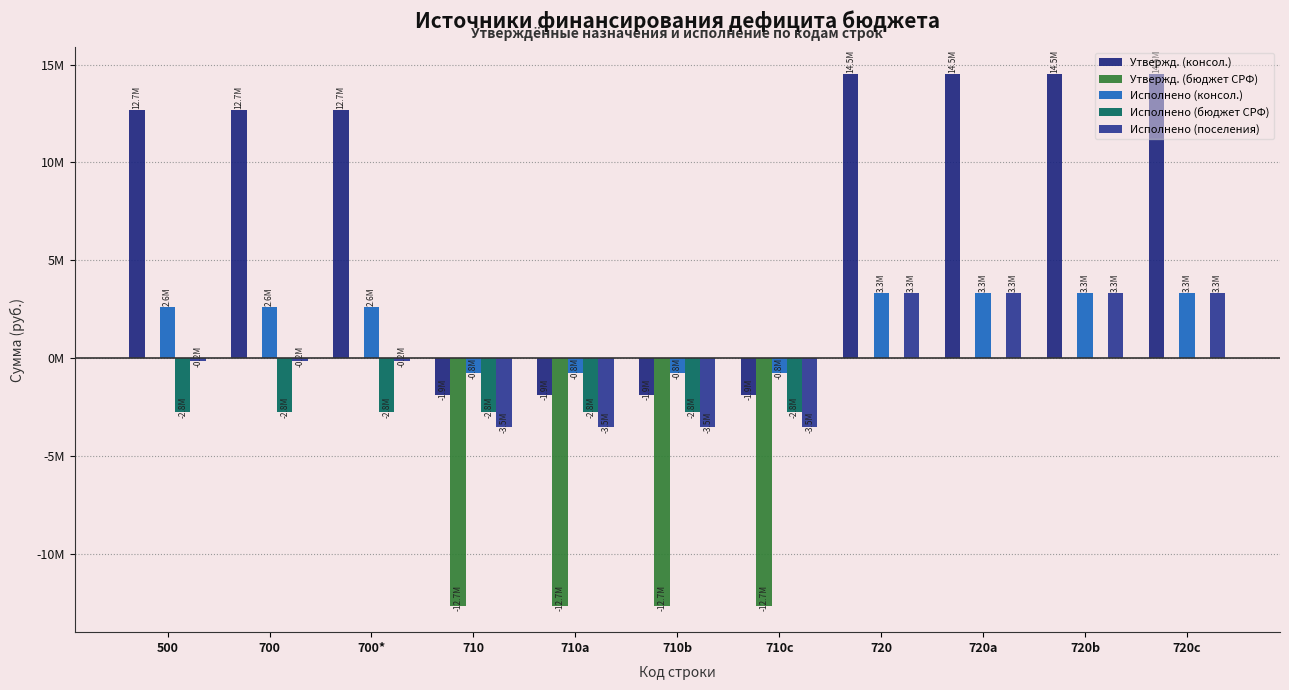

Does the chart contain stacked bars?

No